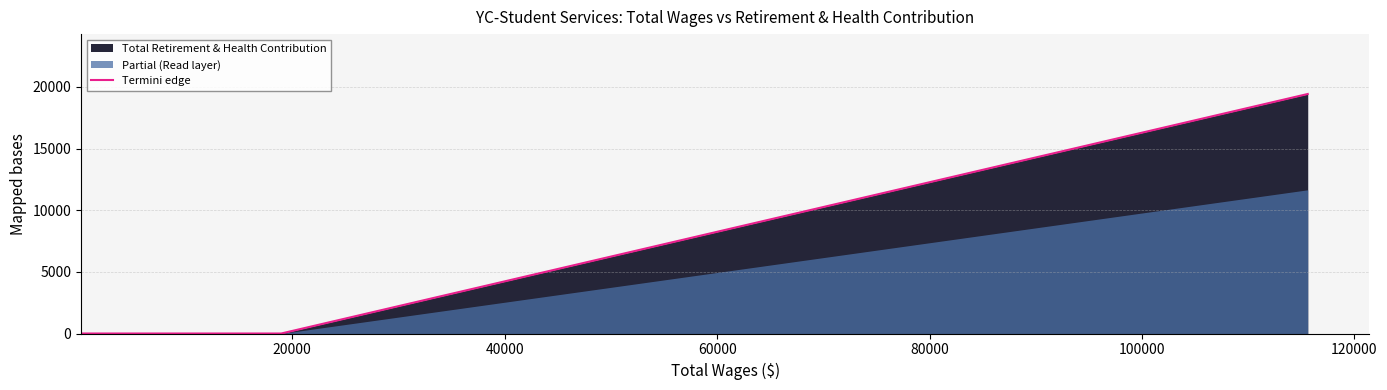

True or false: the data shows 0 at 20000.

True